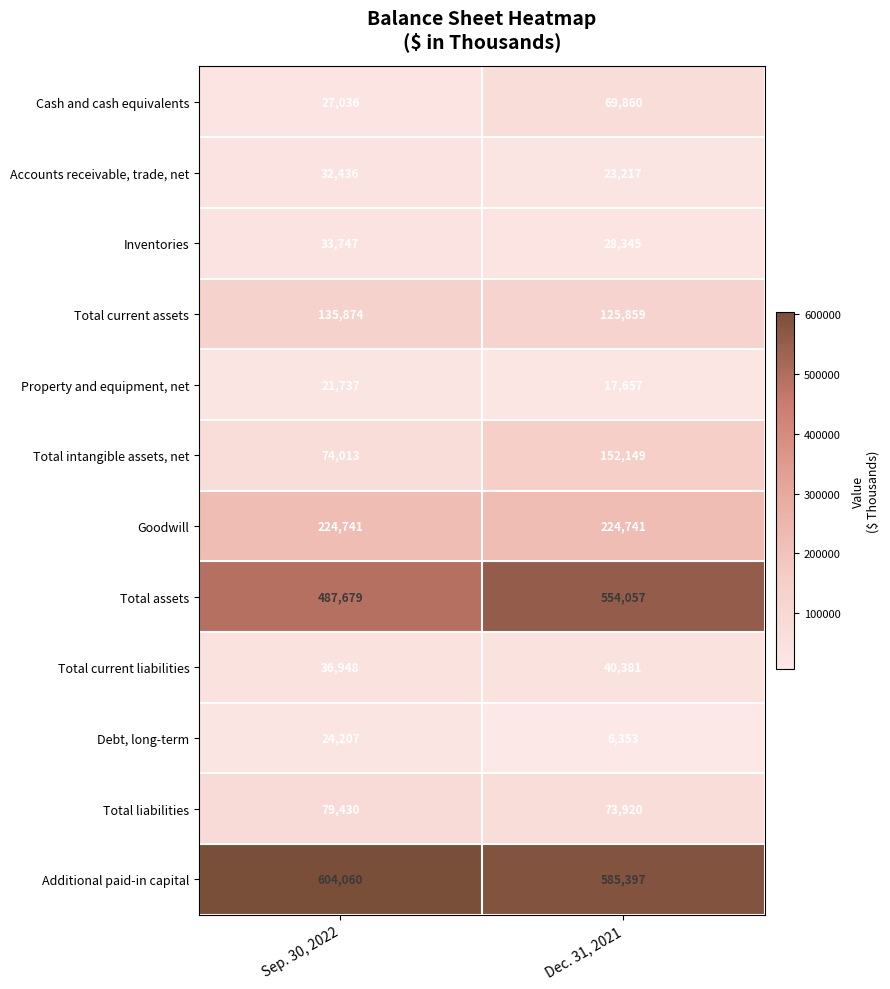

What is the approximate value of Inventories at Sep. 30, 2022?

33747